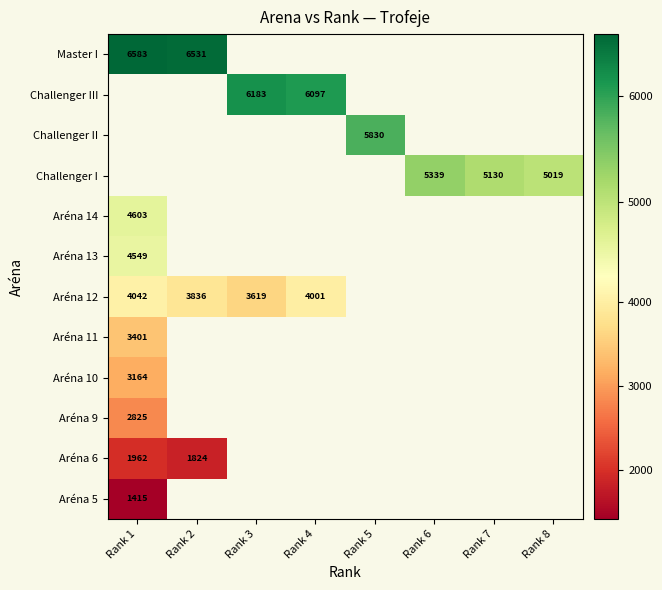

True or false: Master I has a value of 11680 at Rank 1.

False